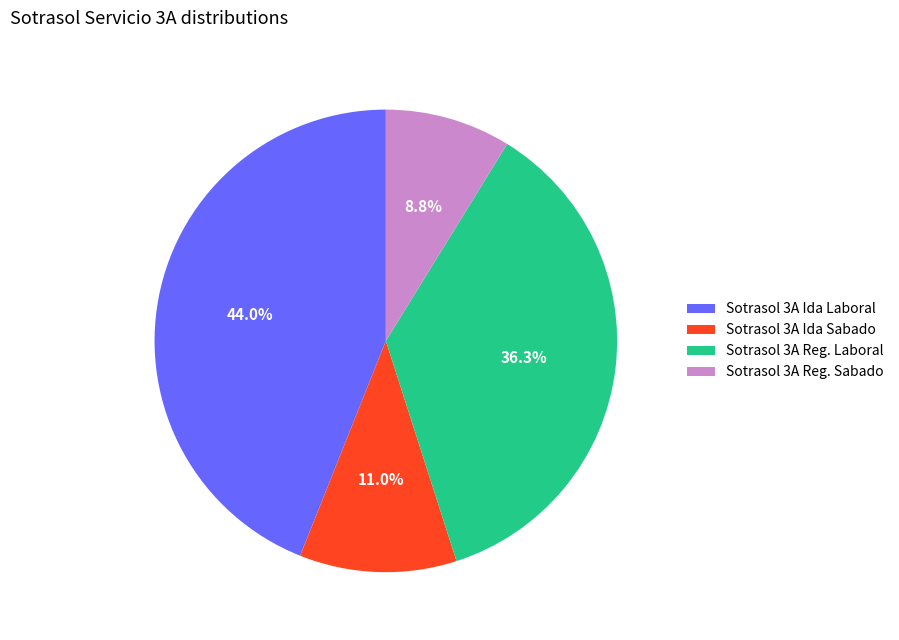

Approximately how many times larger is the value at Sotrasol 3A Reg. Laboral compared to Sotrasol 3A Ida Sabado?

3.3